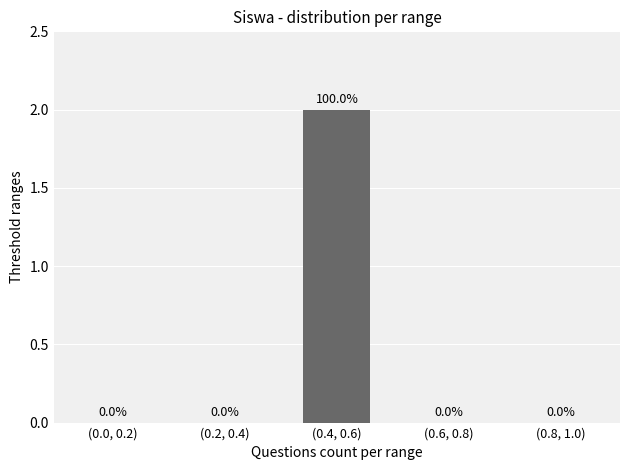

Is it true that the value at (0.6, 0.8) is 0?

True